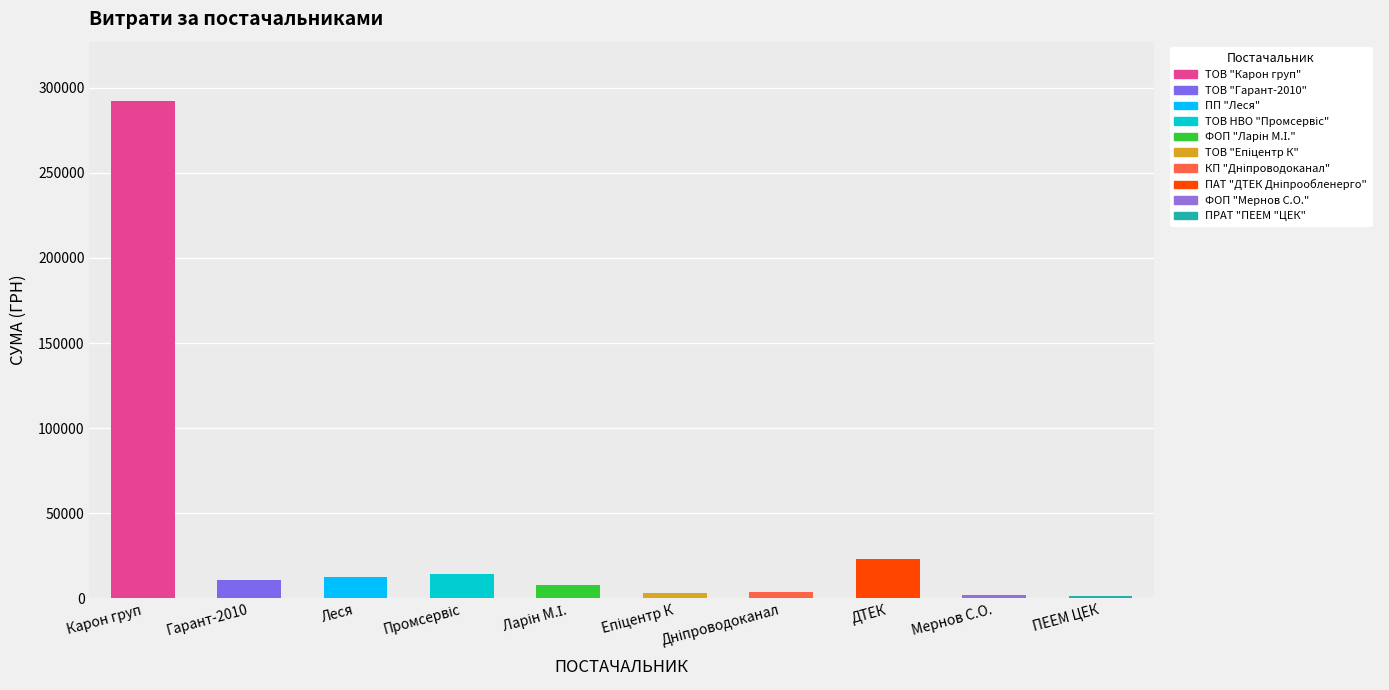

How many data points are less than 10644?

5